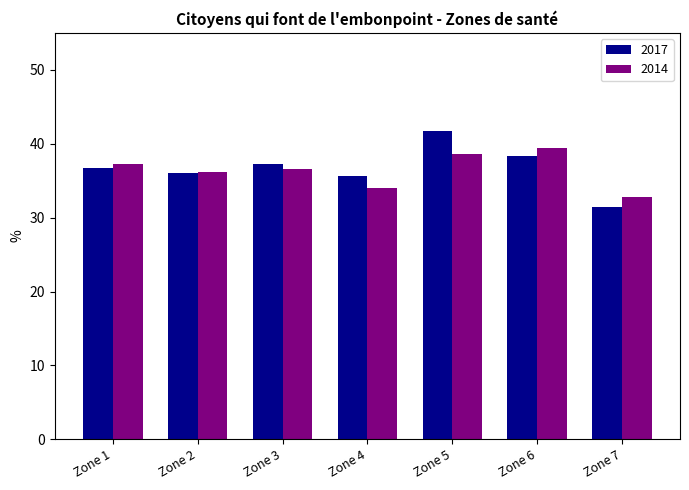

What are all the series names shown in the legend?

2017, 2014